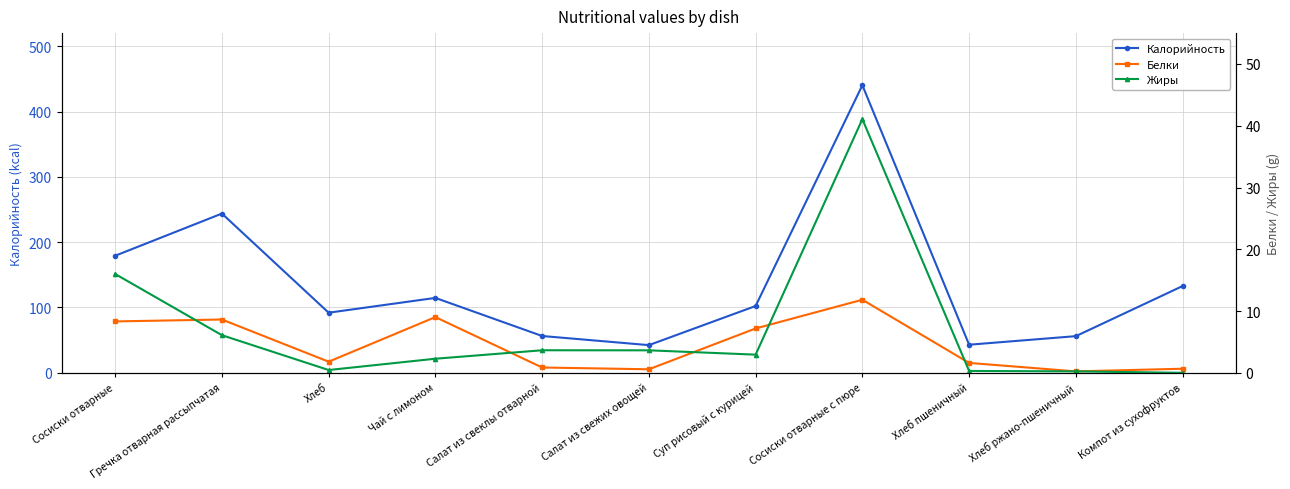

Where is the first local minimum for Жиры?

Хлеб